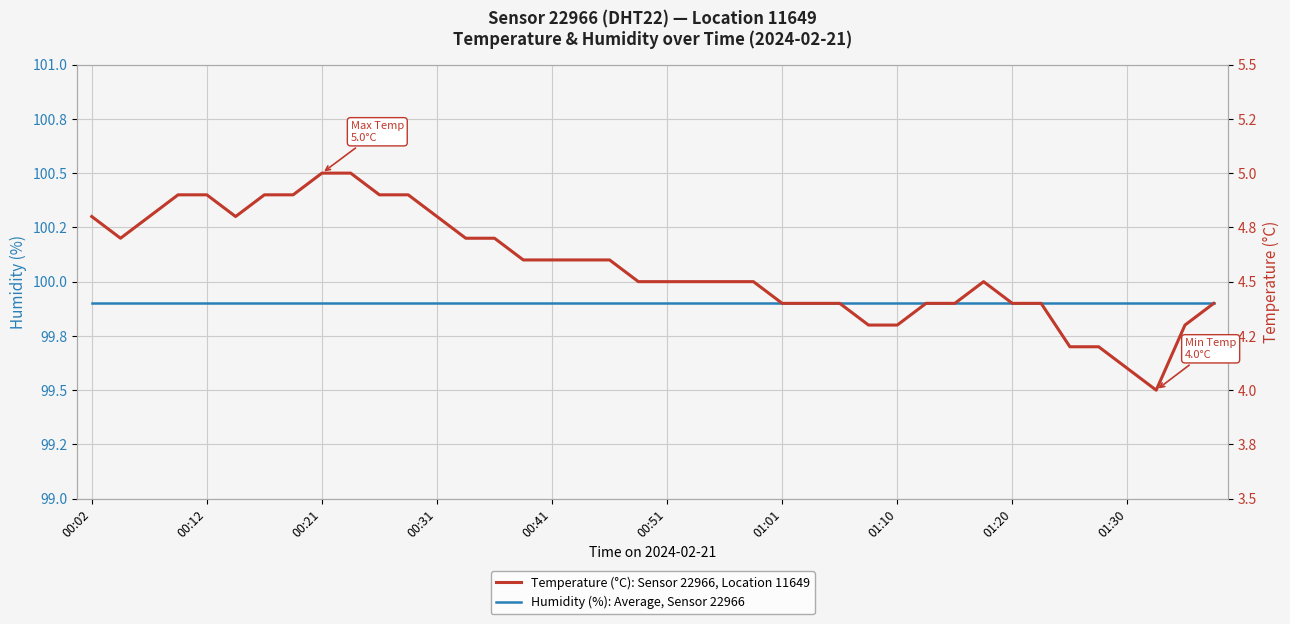

Between 29 and 32, which series saw the biggest shift?

Humidity (%): Average, Sensor 22966